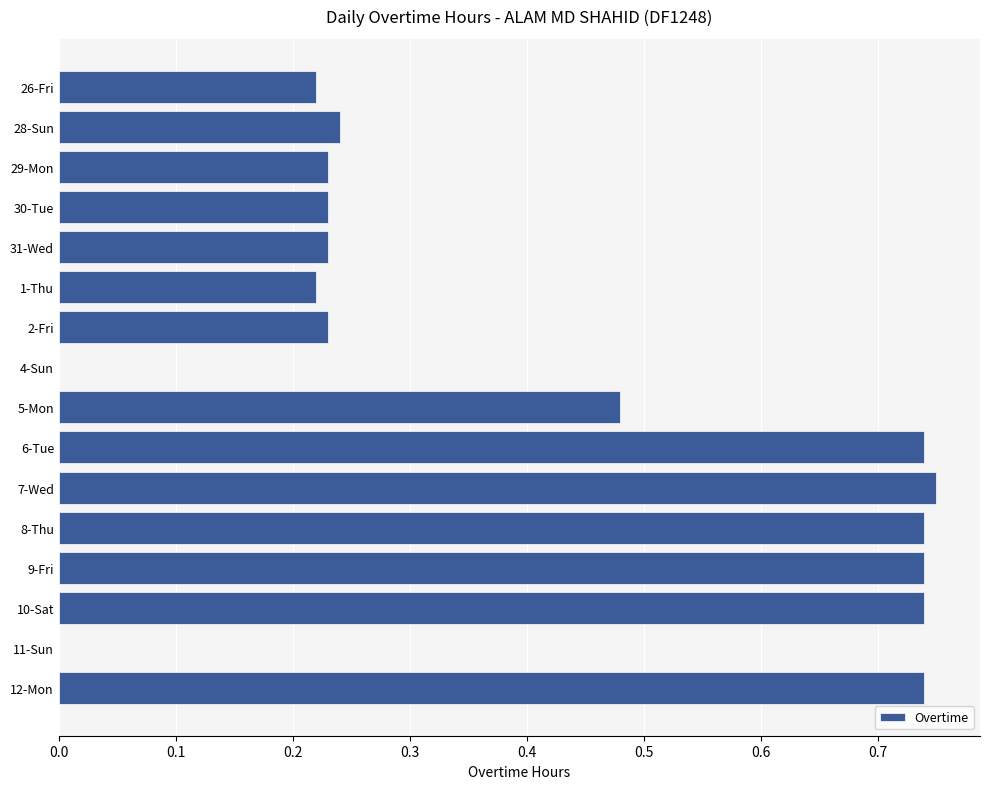

Is it true that the value at 31-Wed is 0.1?

False